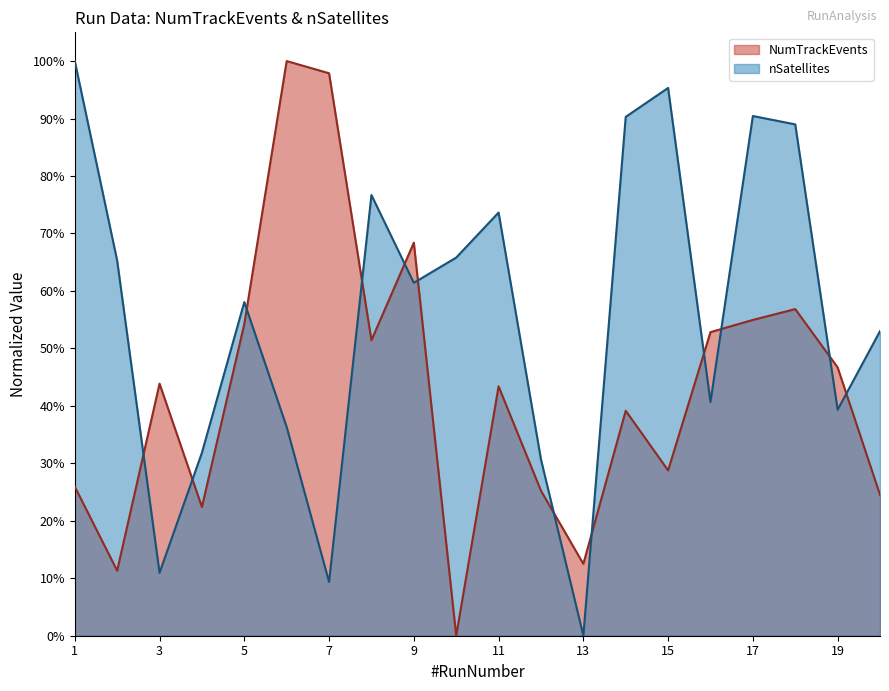

Reading left to right, list all the values displayed in this chart.

NumTrackEvents: 1=0.3	2=0.1	3=0.4	4=0.2	5=0.5	6=1.0	7=1.0	8=0.5	9=0.7	10=0.0	11=0.4	12=0.3	13=0.1	14=0.4	15=0.3	16=0.5	17=0.5	18=0.6	19=0.5	20=0.2
nSatellites: 1=1.0	2=0.7	3=0.1	4=0.3	5=0.6	6=0.4	7=0.1	8=0.8	9=0.6	10=0.7	11=0.7	12=0.3	13=0.0	14=0.9	15=1.0	16=0.4	17=0.9	18=0.9	19=0.4	20=0.5